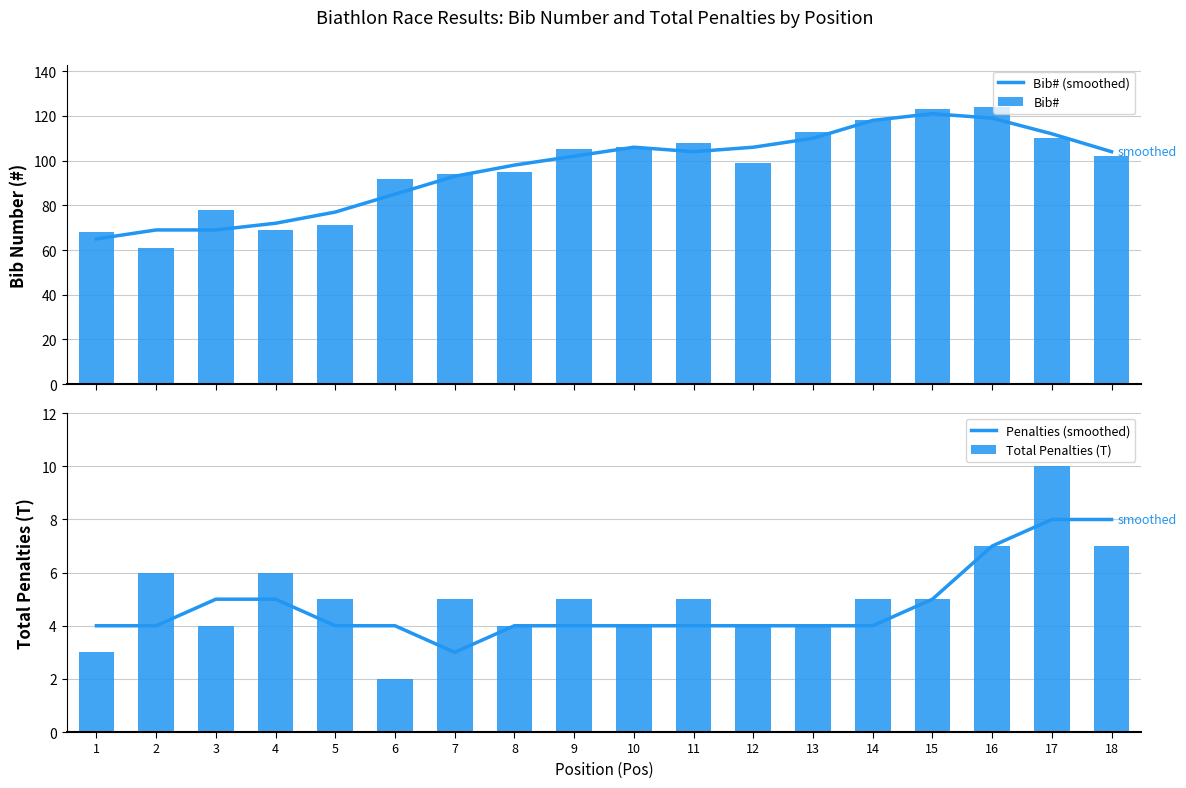

Reading right to left, list all the values displayed in this chart.

Bib# (smoothed): 104	112	119	121	118	110	106	104	106	102	98	93	85	77	72	69	69	65
Bib#: 102	110	124	123	118	113	99	108	106	105	95	94	92	71	69	78	61	68
Penalties (smoothed): 8	8	7	5	4	4	4	4	4	4	4	3	4	4	5	5	4	4
Total Penalties (T): 7	10	7	5	5	4	4	5	4	5	4	5	2	5	6	4	6	3